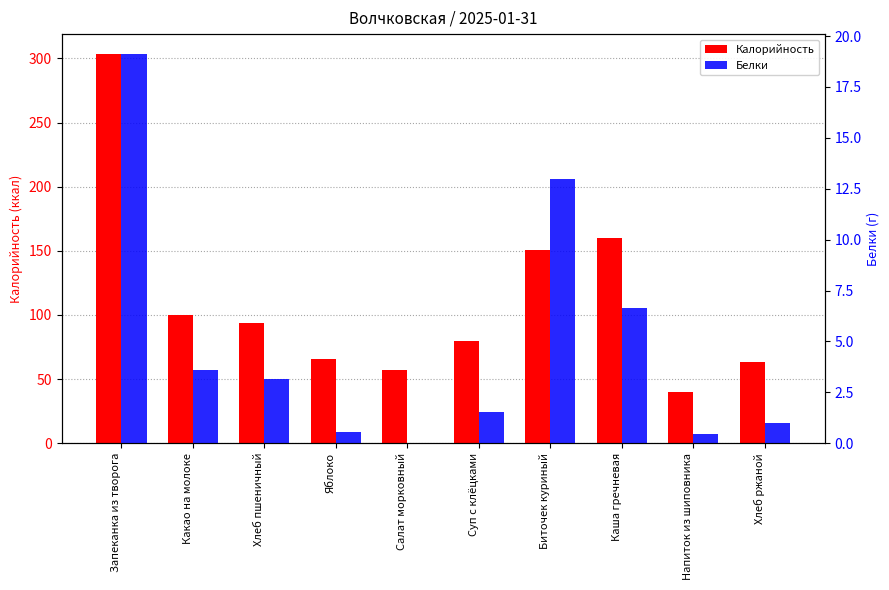

What is the approximate value of Белки at Запеканка из творога?

19.1